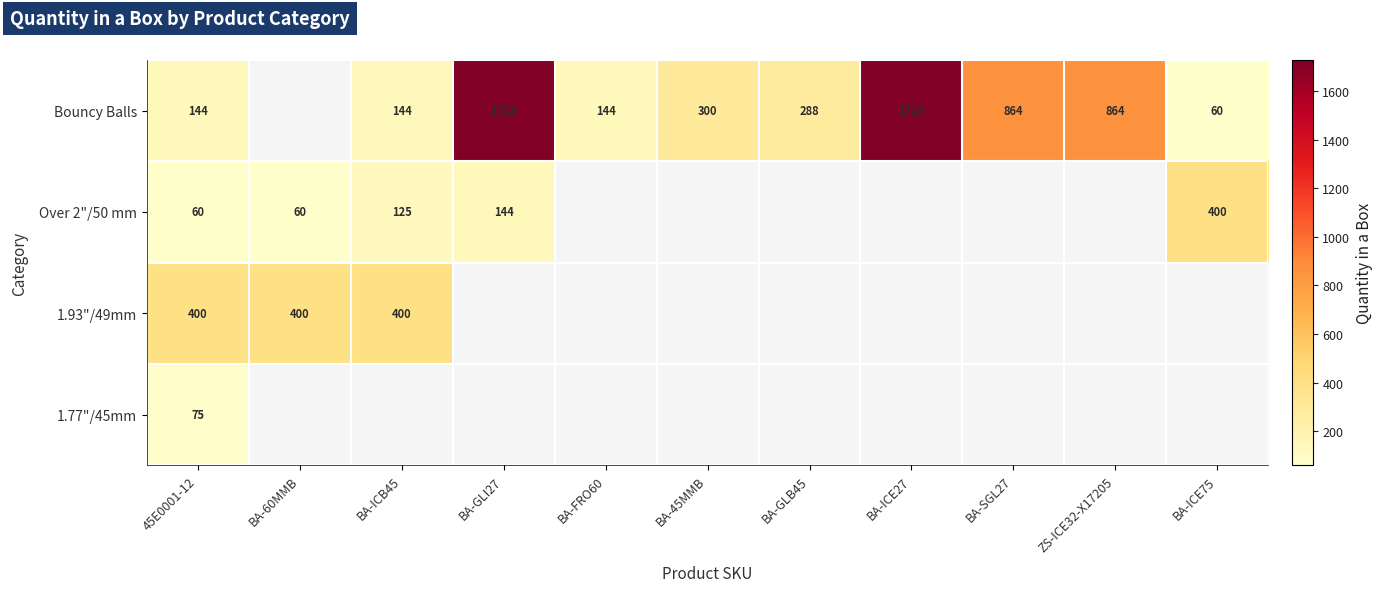

Which label corresponds to the smallest value in the chart?

BA-ICE75